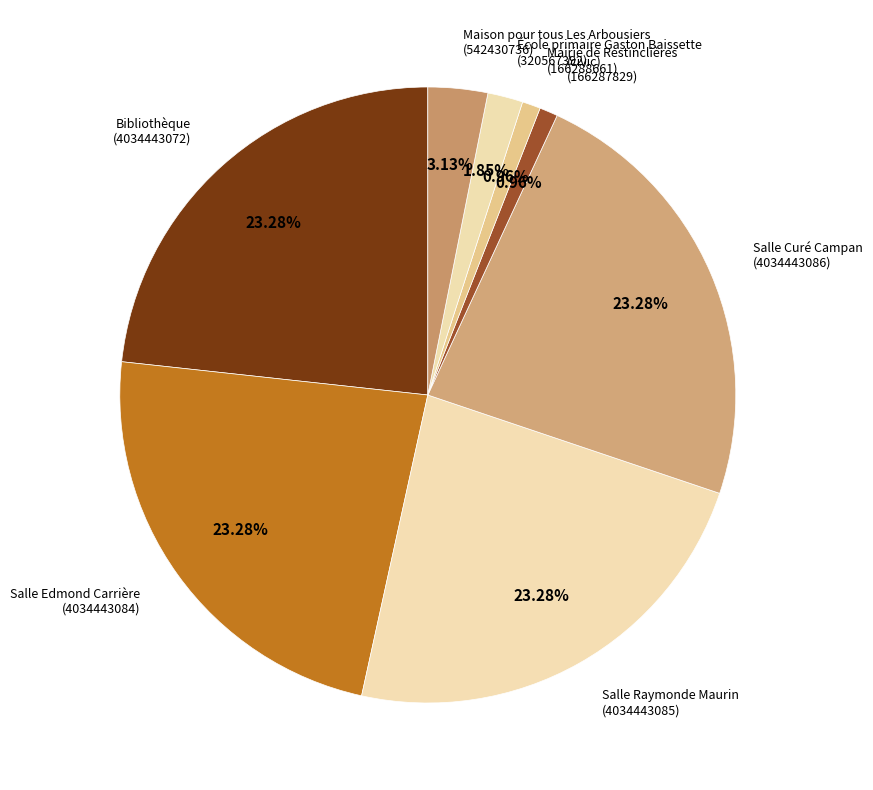

Is there a majority slice in this chart?

No